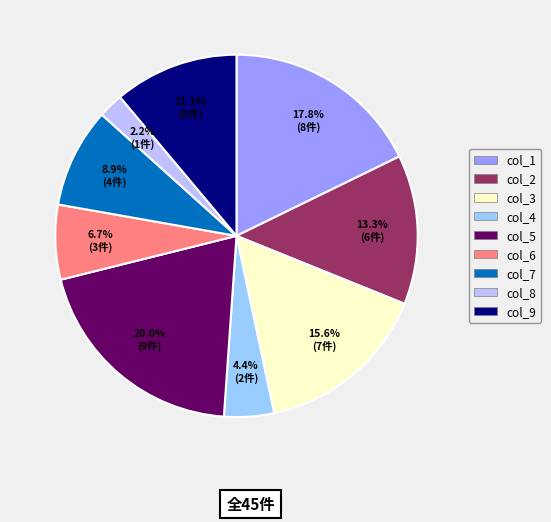

The col_3 slice represents 8% of the pie. True or false?

False